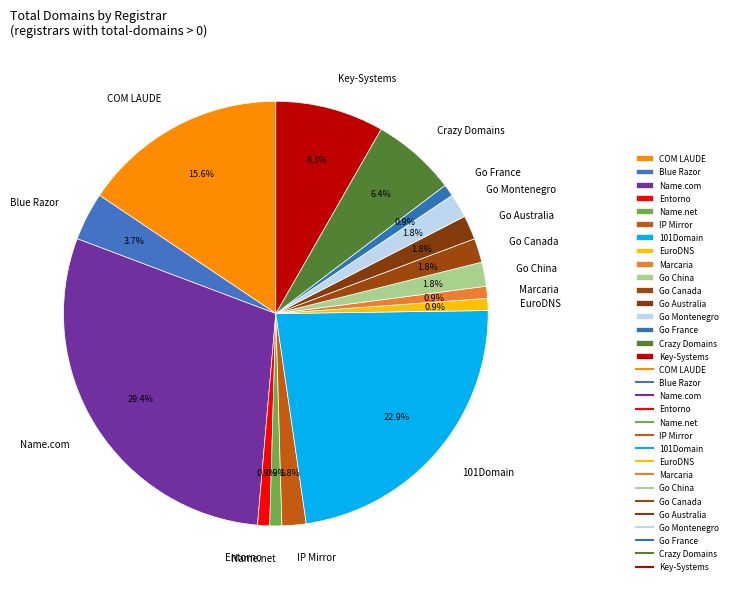

Which has a higher value, Name.net or Go Australia?

Go Australia